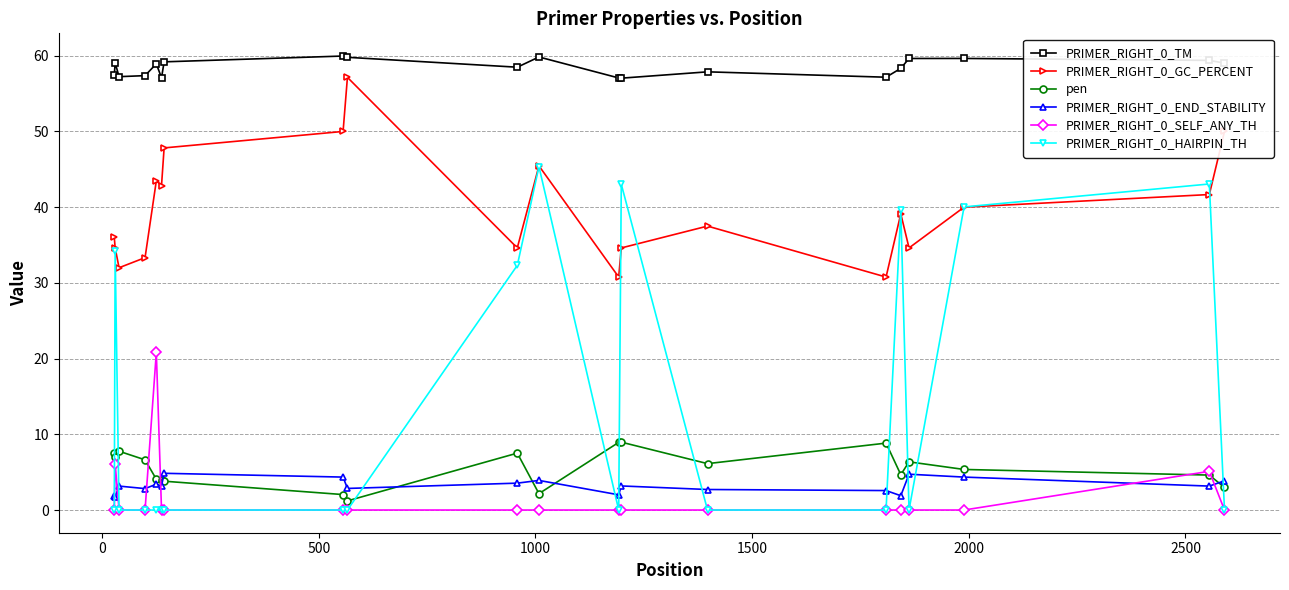

What is the value of the pen point at the 18th from the left?

5.4